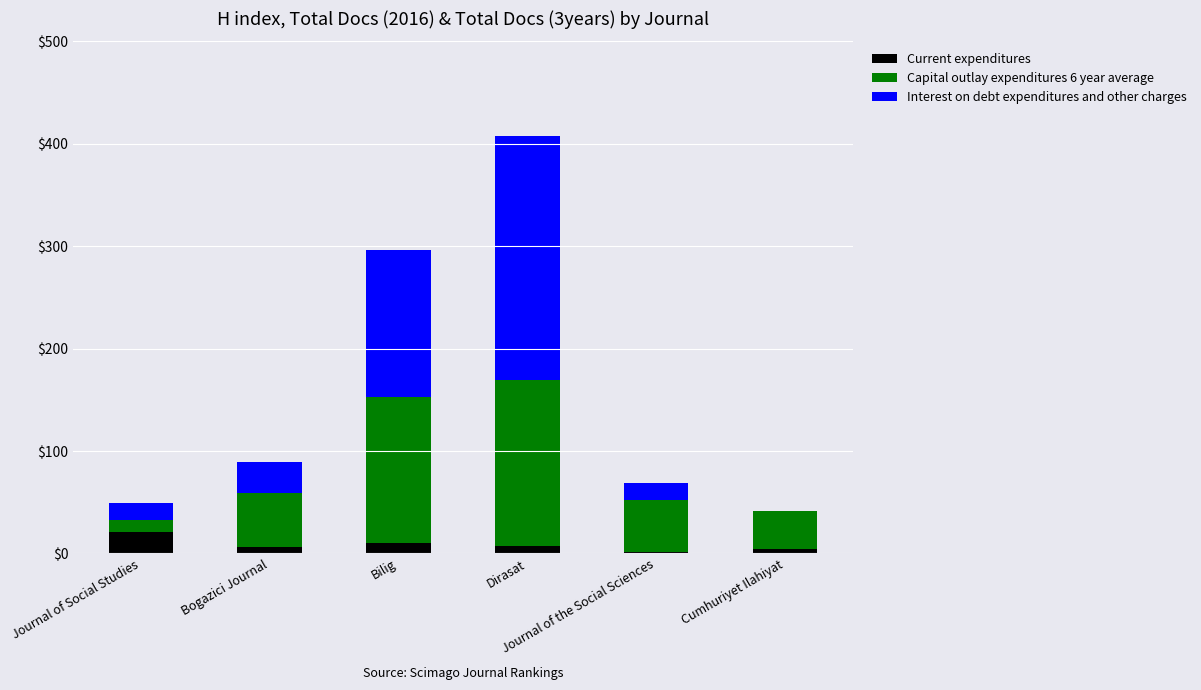

What is the maximum value for Current expenditures?

21